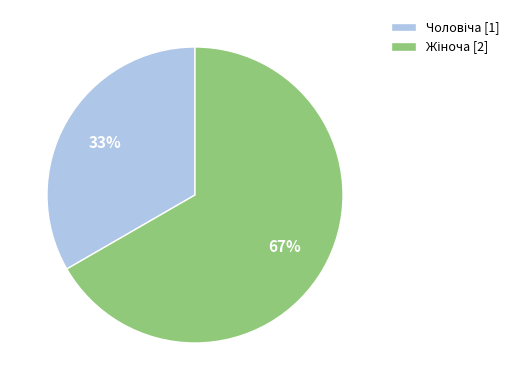

Is there any slice that represents more than half of the pie?

Yes